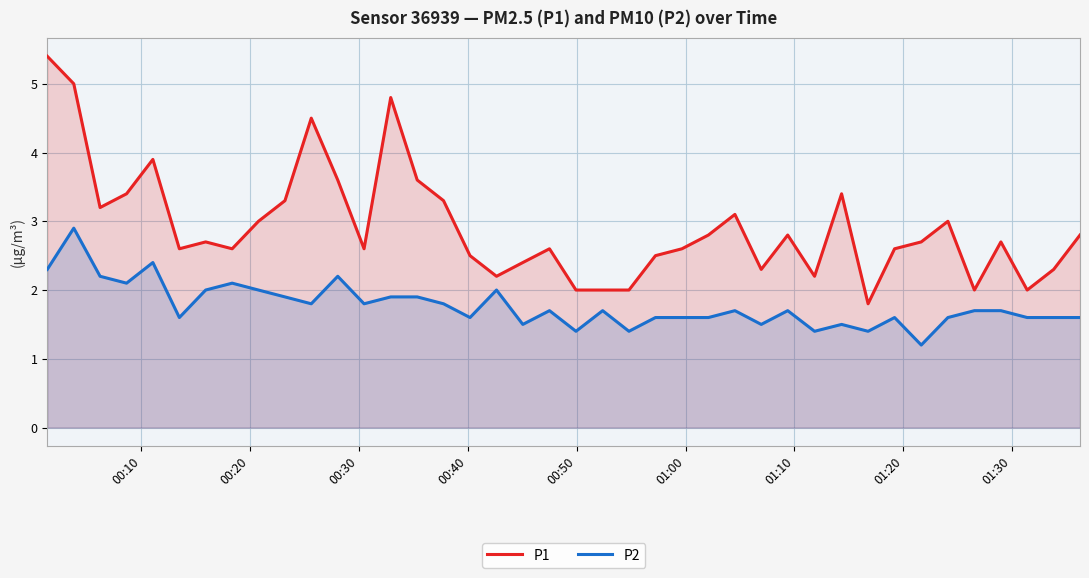

True or false: P2 and P1 intersect in this chart.

False